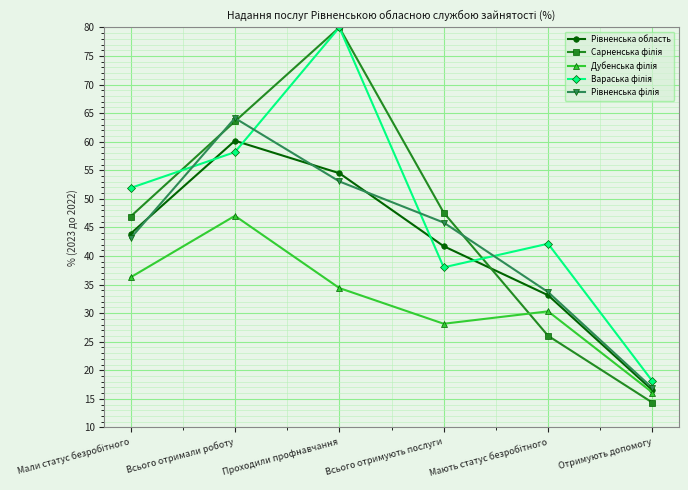

At which category is the sum across all series the highest?

Проходили профнавчання